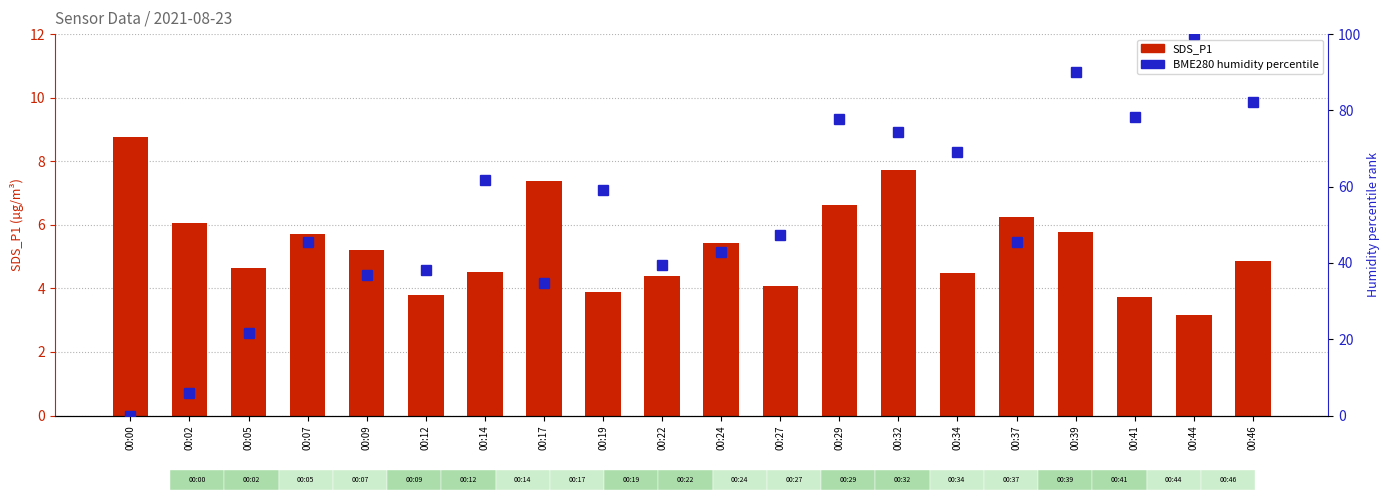

What are all the series names shown in the legend?

SDS_P1, BME280_humidity percentile